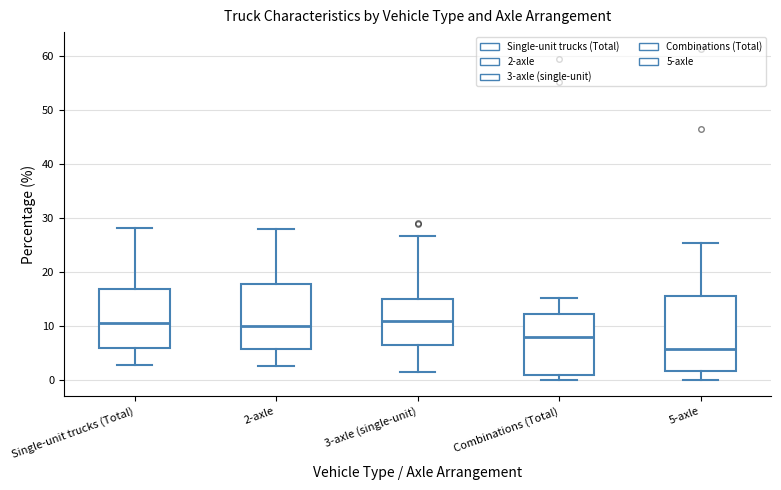

Which box's median line is the lowest?

5-axle